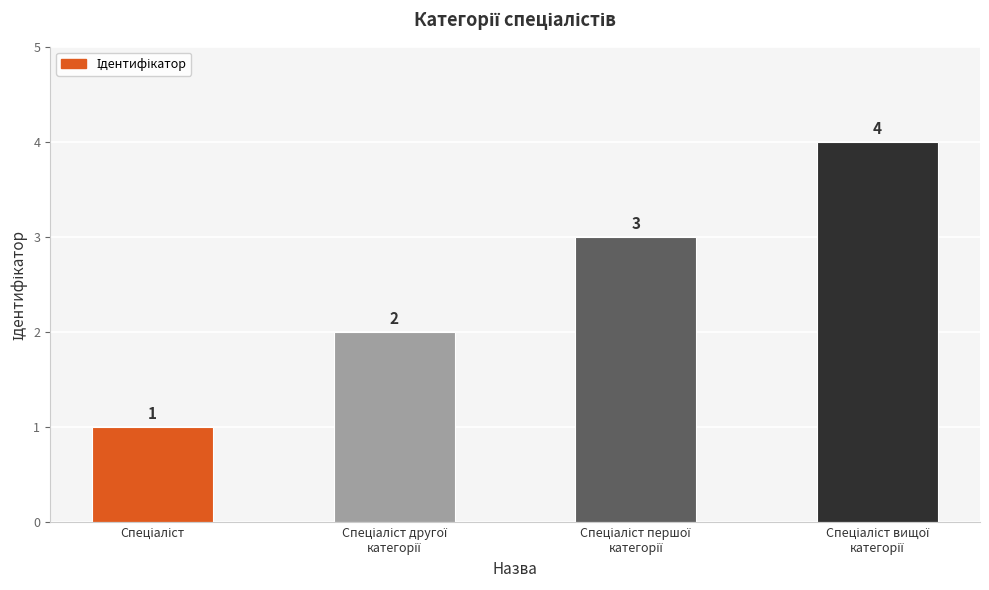

How many values are between 2 and 4?

3